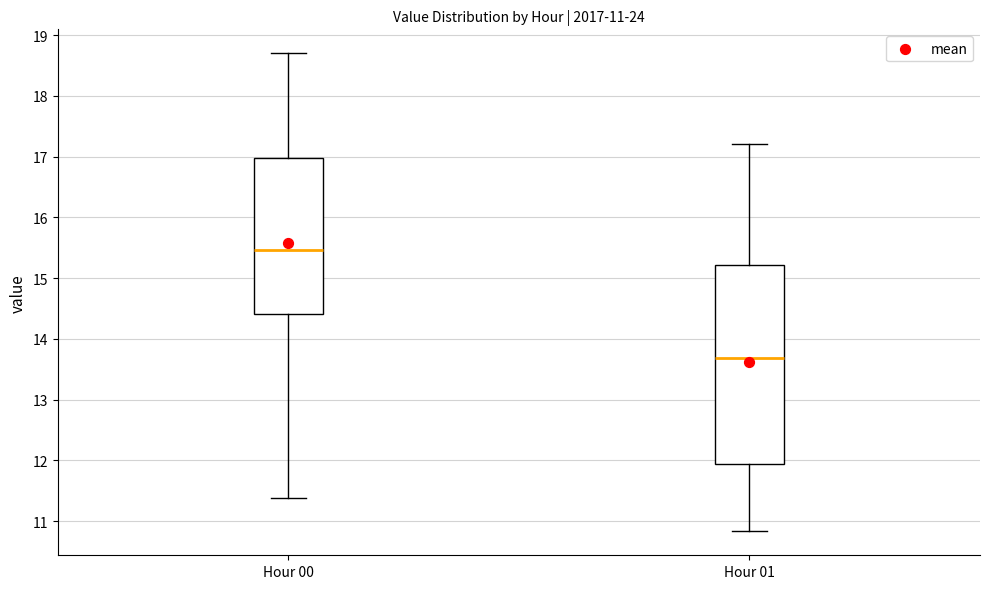

Which box is the tallest, from its lower edge to its upper edge?

Hour 01